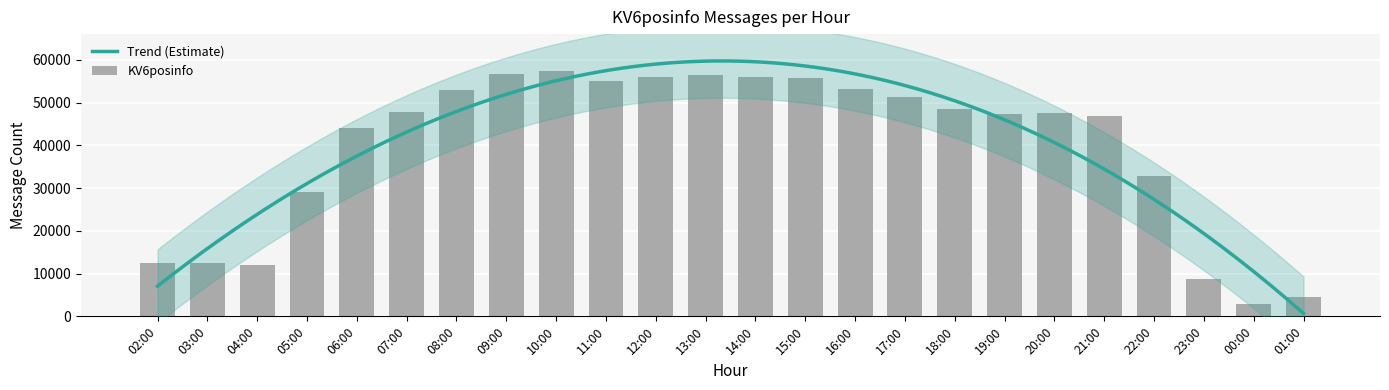

What is the label of the 5th bar from the right?

21:00